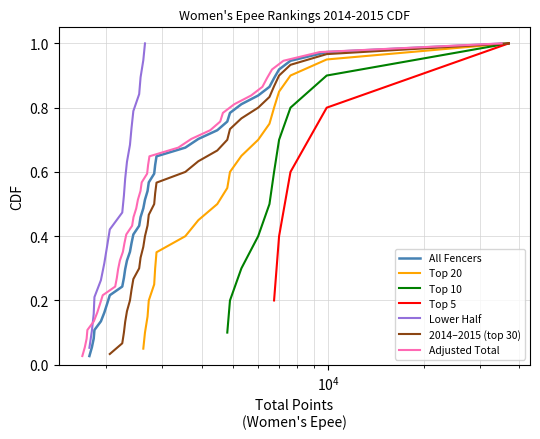

What is the highest value of the Top 10 series?

1.0